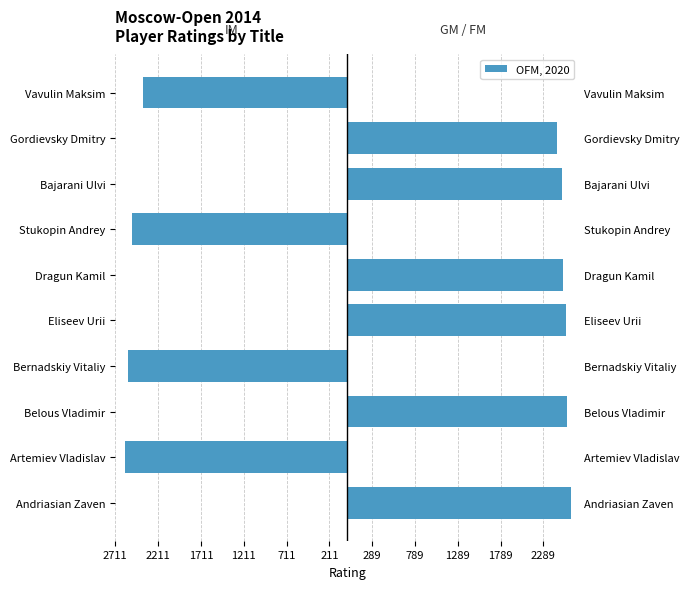

Between Andriasian Zaven and Artemiev Vladislav, which series saw the biggest shift?

GM / FM